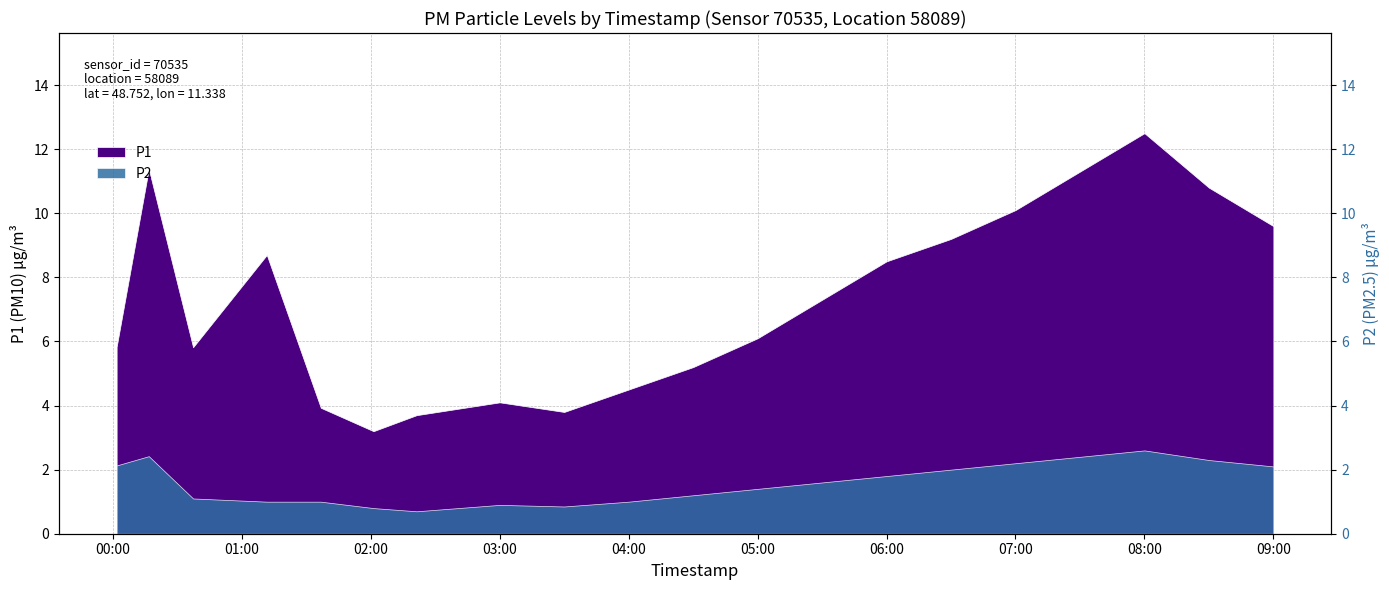

What is the difference between the values at 02:01 and 04:00?

0.2